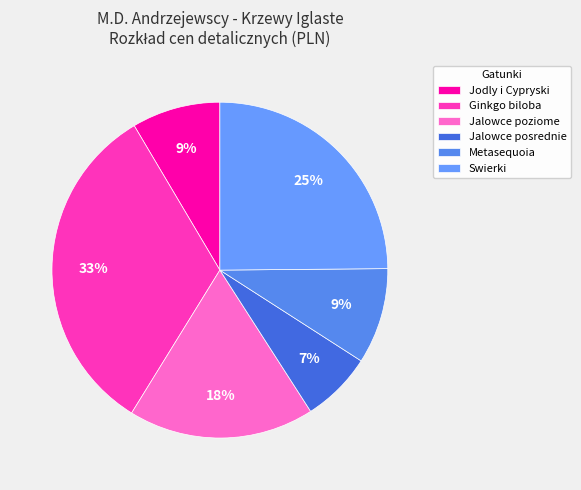

How many segments does this pie chart have?

6